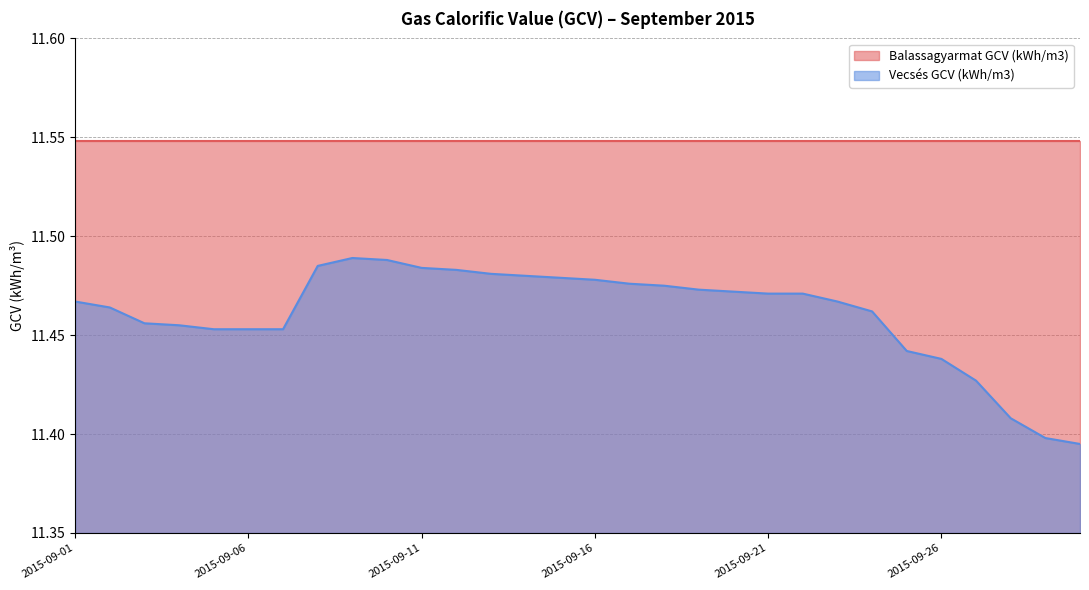

Between 2015-09-19 and 2015-09-14, which is larger?

2015-09-14